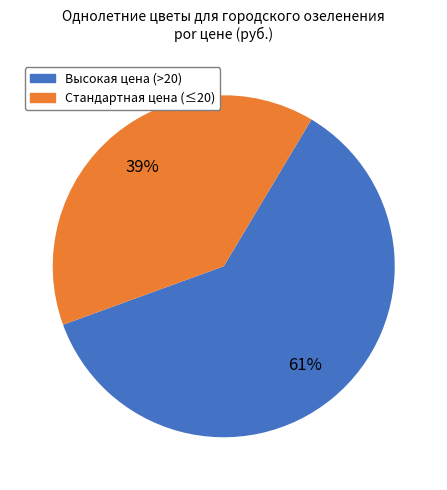

To the nearest percent, what is the difference between the largest and smallest slice percentages?

22%